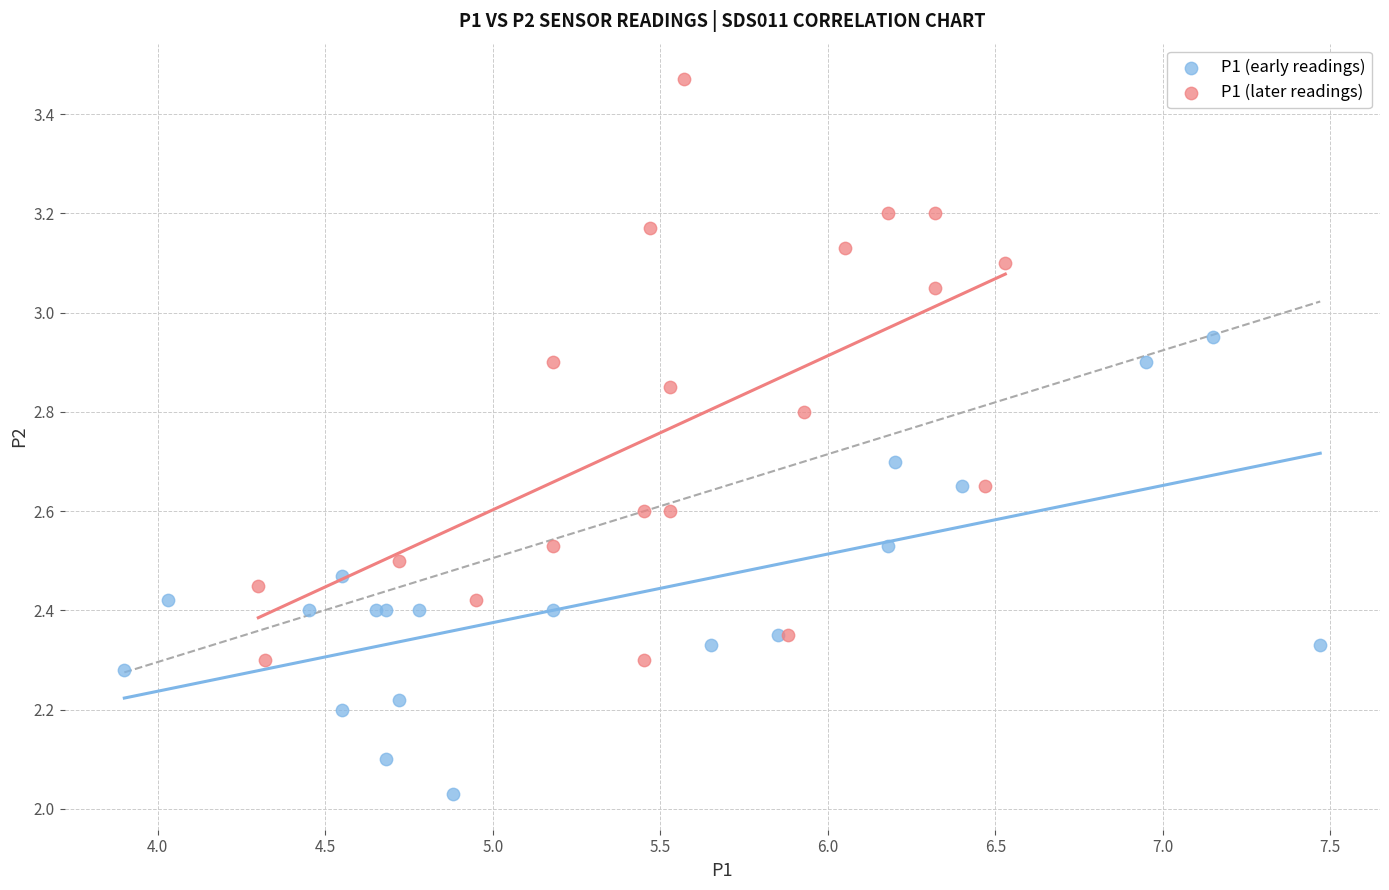

Which series reaches the maximum Y coordinate?

P1 (later readings)